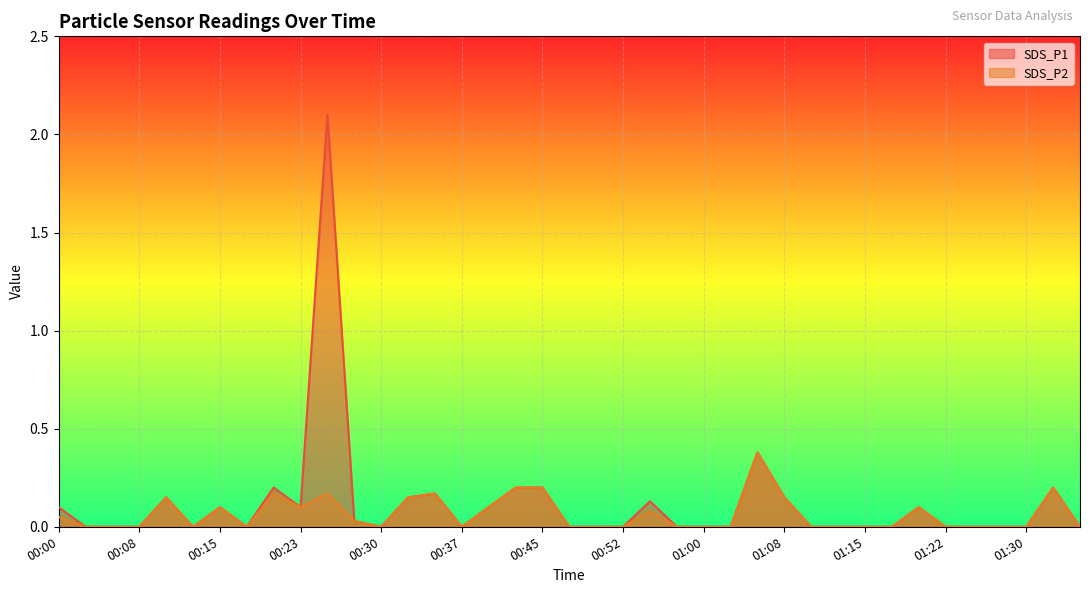

What are all the series names shown in the legend?

SDS_P1, SDS_P2